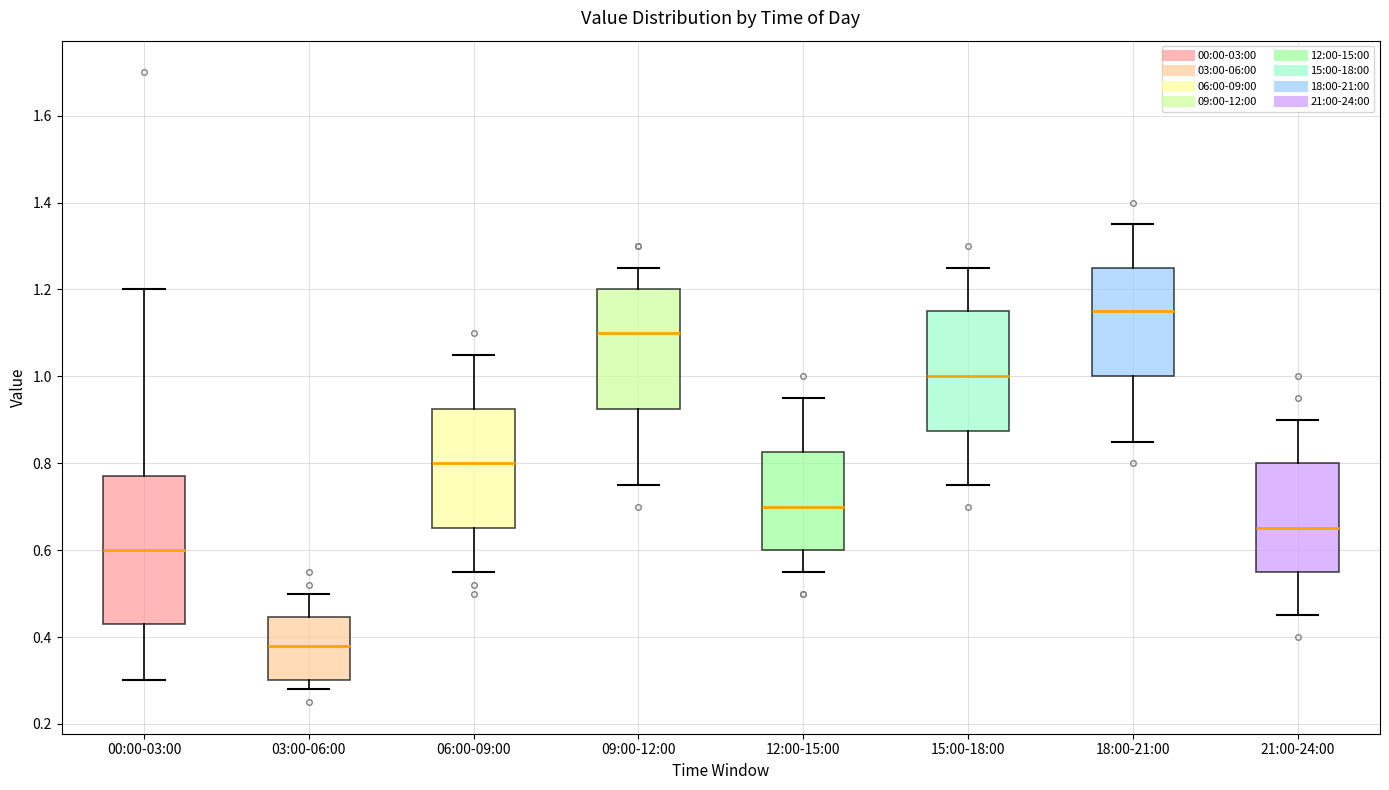

Reading left to right, transcribe this box plot: for each box, give where its median line is, the range the box spans, and where its two whiskers end, as read against the y-axis. The values are not printed on the chart, so give them approximately, as read against the axis.

00:00-03:00: median 0.60, box 0.44 to 0.78, whiskers 0.30 to 1.20
03:00-06:00: median 0.38, box 0.30 to 0.44, whiskers 0.28 to 0.50
06:00-09:00: median 0.80, box 0.66 to 0.92, whiskers 0.56 to 1.06
09:00-12:00: median 1.10, box 0.92 to 1.20, whiskers 0.76 to 1.26
12:00-15:00: median 0.70, box 0.60 to 0.82, whiskers 0.56 to 0.96
15:00-18:00: median 1.00, box 0.88 to 1.16, whiskers 0.76 to 1.26
18:00-21:00: median 1.16, box 1.00 to 1.26, whiskers 0.86 to 1.36
21:00-24:00: median 0.66, box 0.56 to 0.80, whiskers 0.46 to 0.90